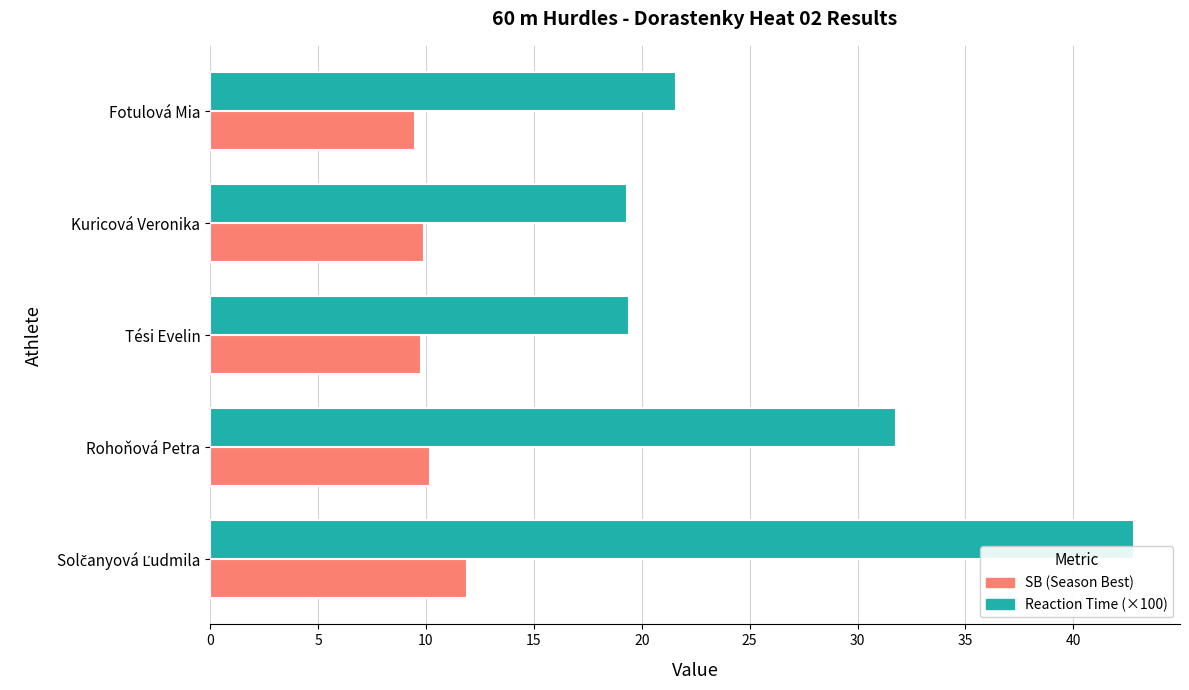

What is the average value of the Reaction Time (×100) series?

27.0